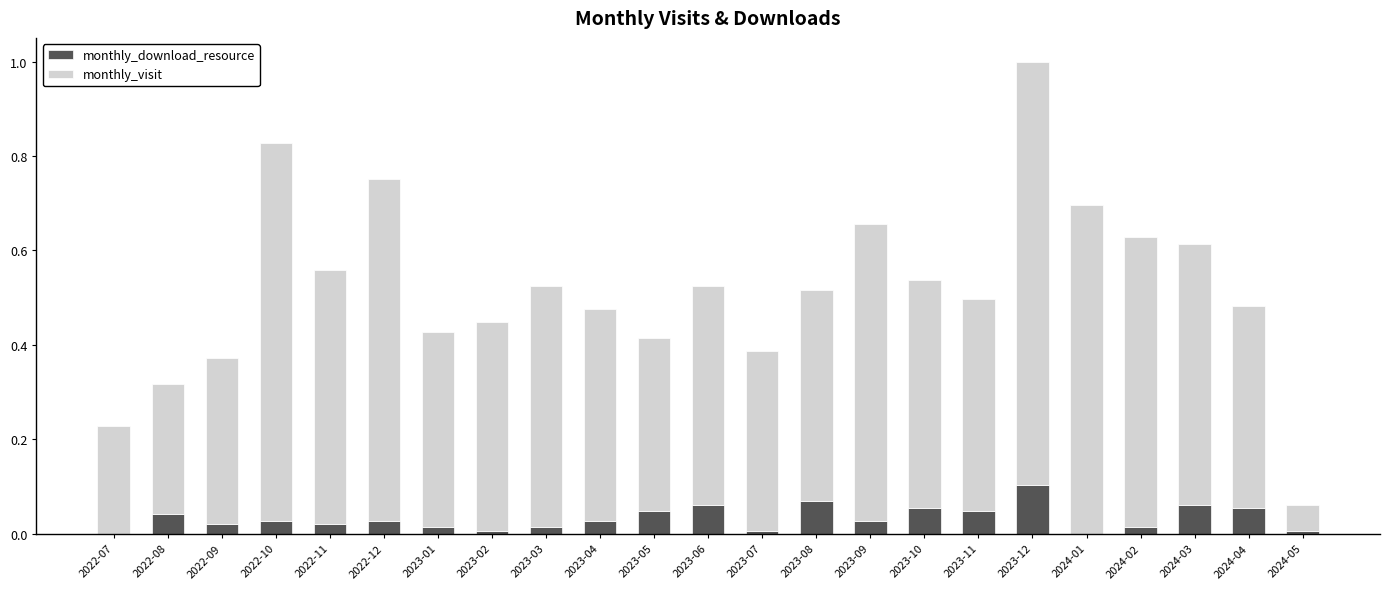

The value of monthly_download_resource at 2023-05 is 0.0. True or false?

True